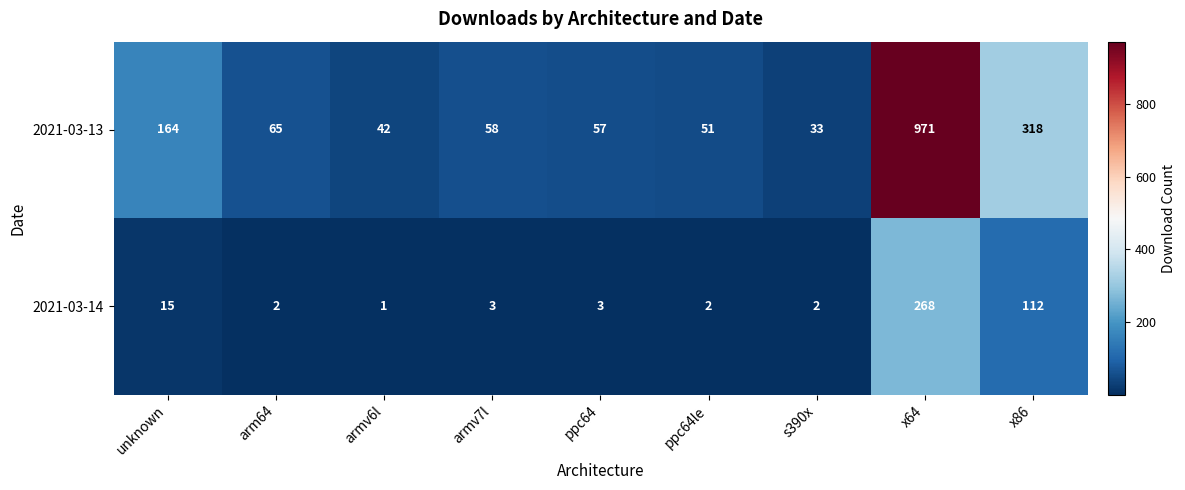

What is the difference between the second highest and minimum values in the 2021-03-14 series?

111